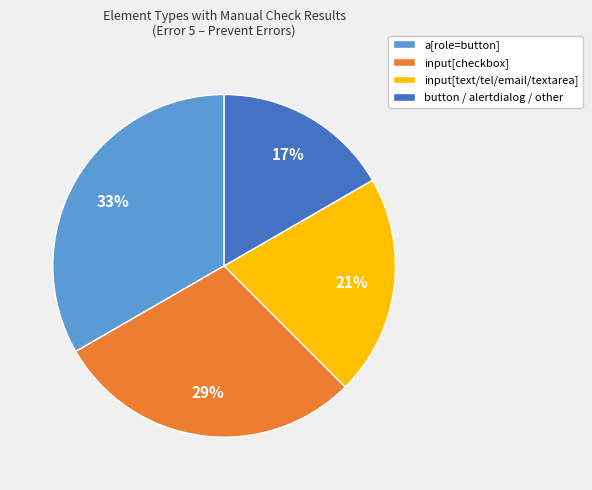

Do a[role=button] and input[text/tel/email/textarea] together represent more than half of the pie?

Yes